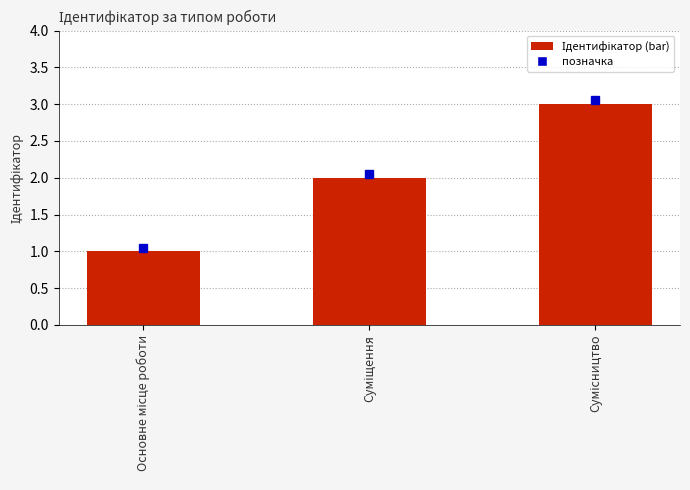

Reading right to left, list all the values displayed in this chart.

3	2	1